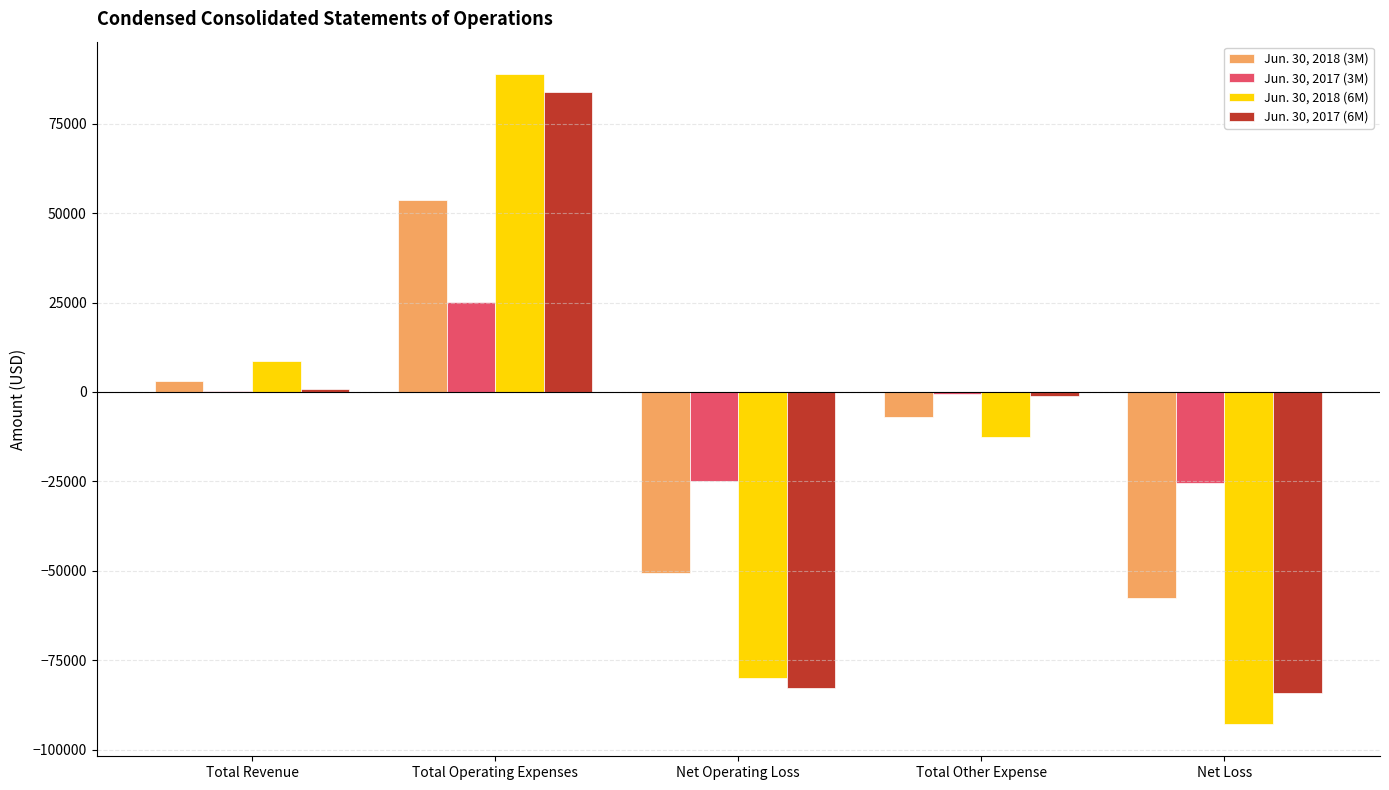

Which series has the largest range (max minus min)?

Jun. 30, 2018 (6M)